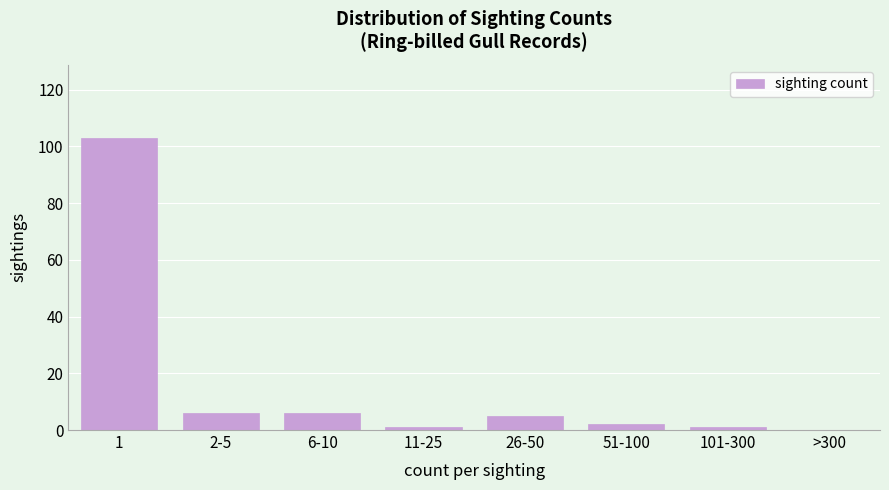

Reading right to left, extract all data points from this chart.

>300=0	101-300=1	51-100=2	26-50=5	11-25=1	6-10=6	2-5=6	1=103